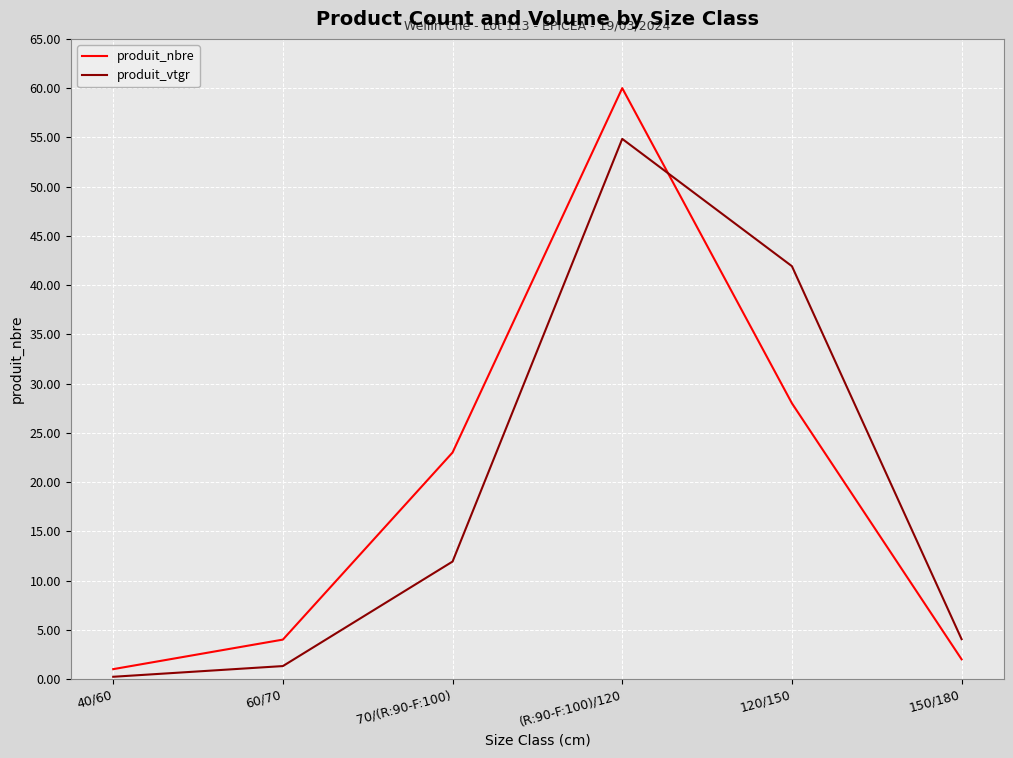

Is the value of produit_vtgr at 150/180 greater than the value of produit_nbre at 70/(R:90-F:100)?

No